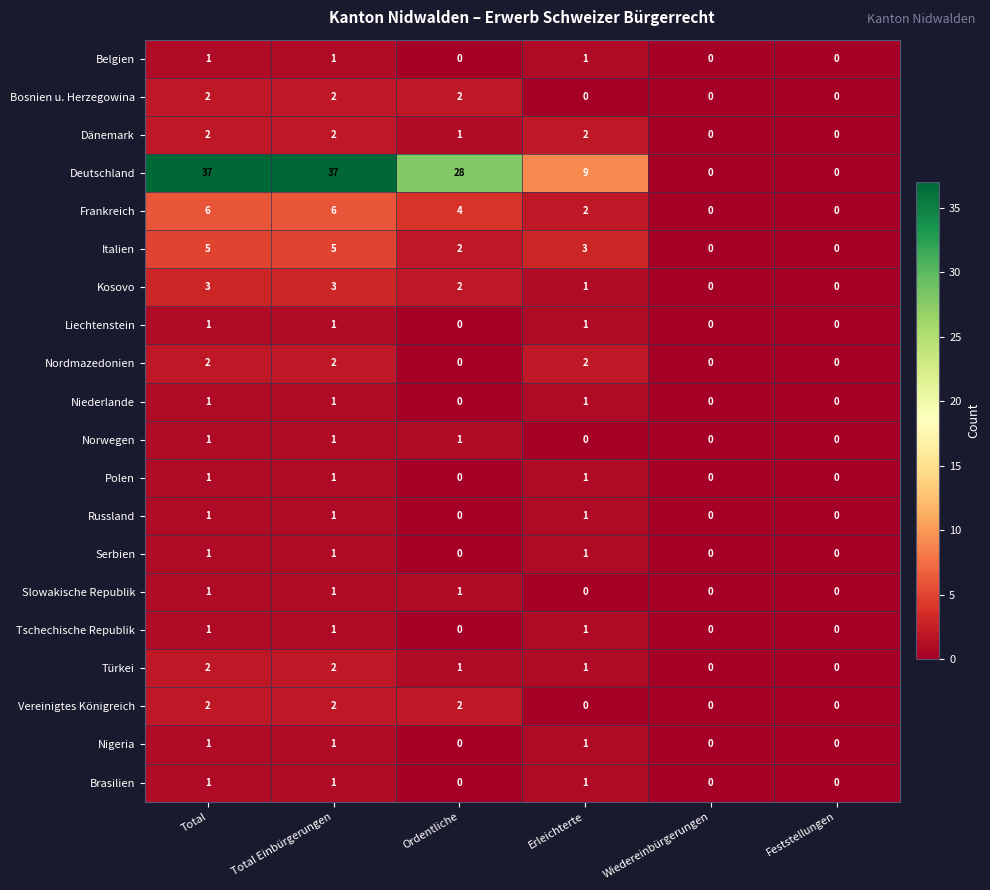

The value of Bosnien u. Herzegowina at Total is 2. True or false?

True